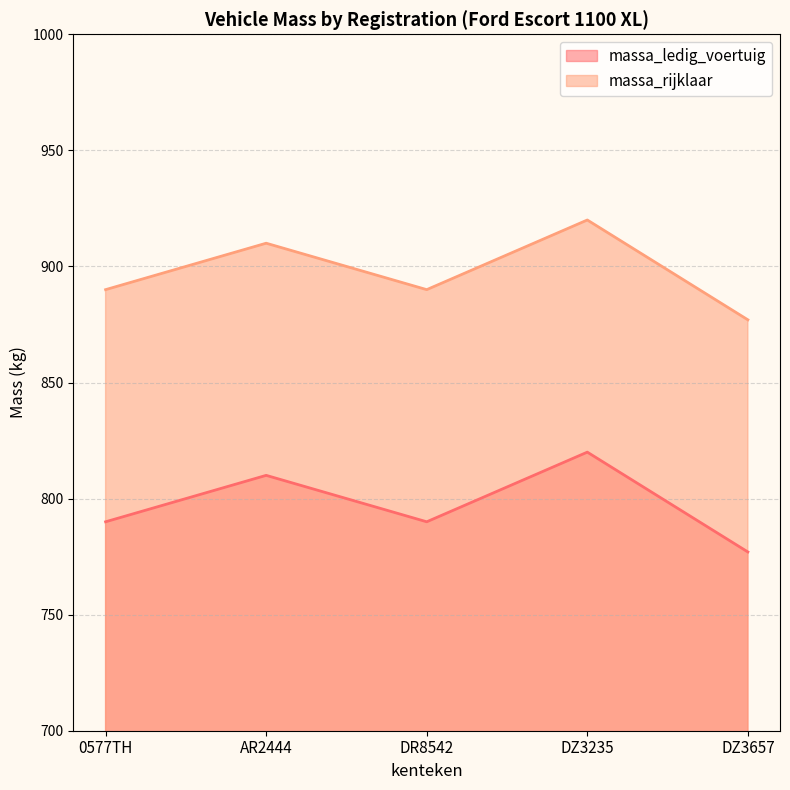

What are all the series names shown in the legend?

massa_ledig_voertuig, massa_rijklaar